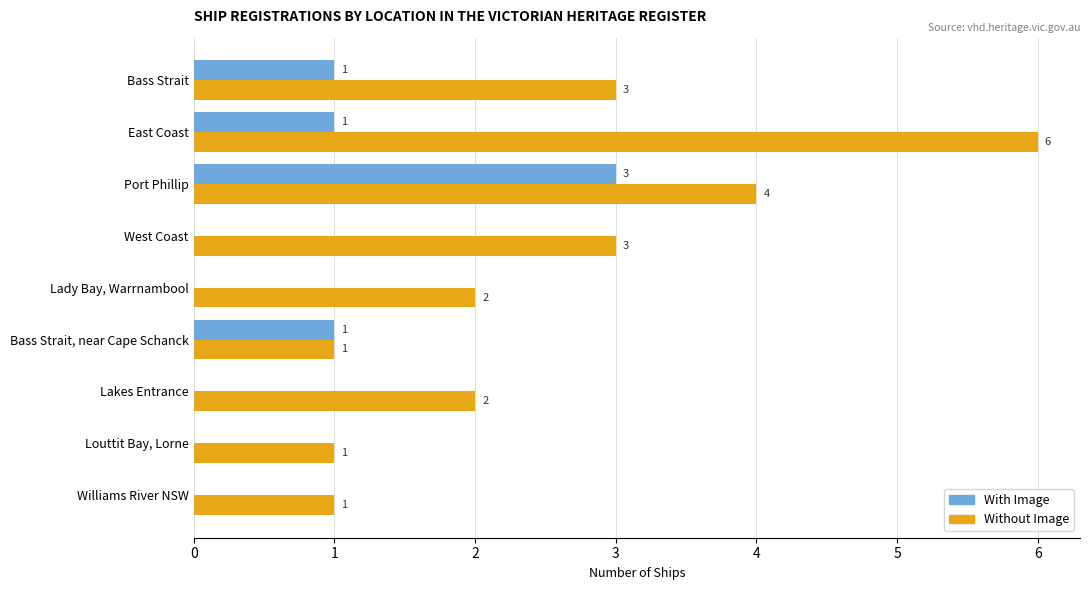

What are all the series names shown in the legend?

With Image, Without Image